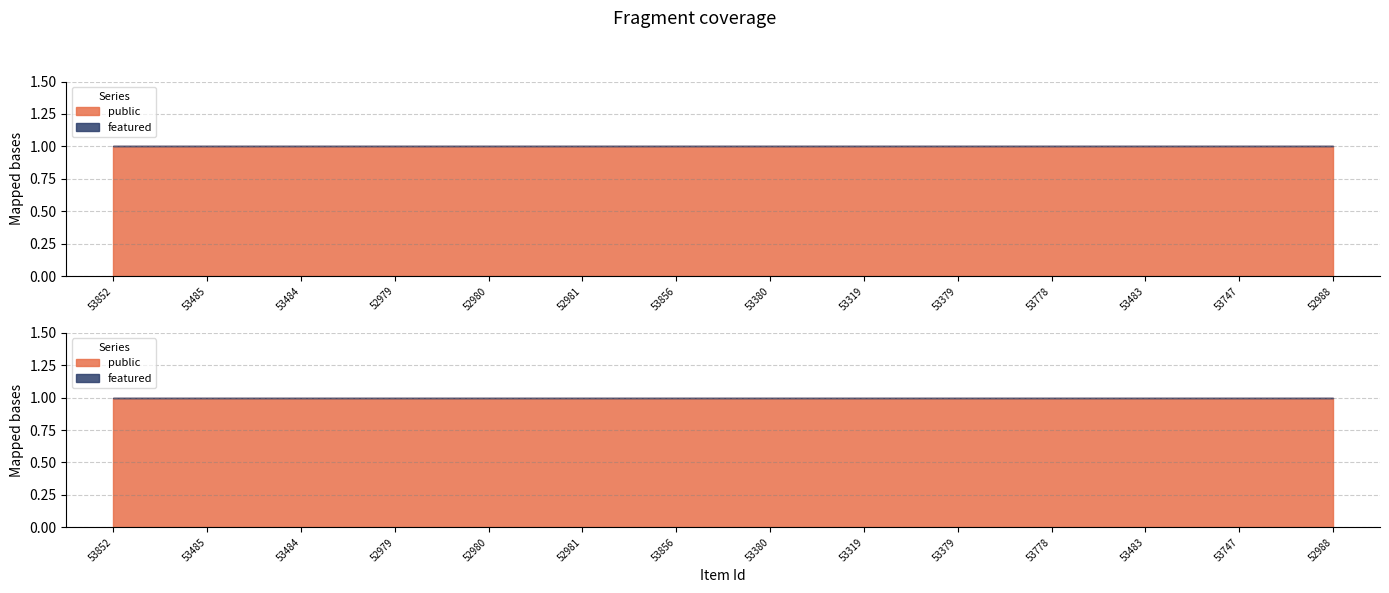

True or false: public has more than 1 points higher than both neighbors.

False